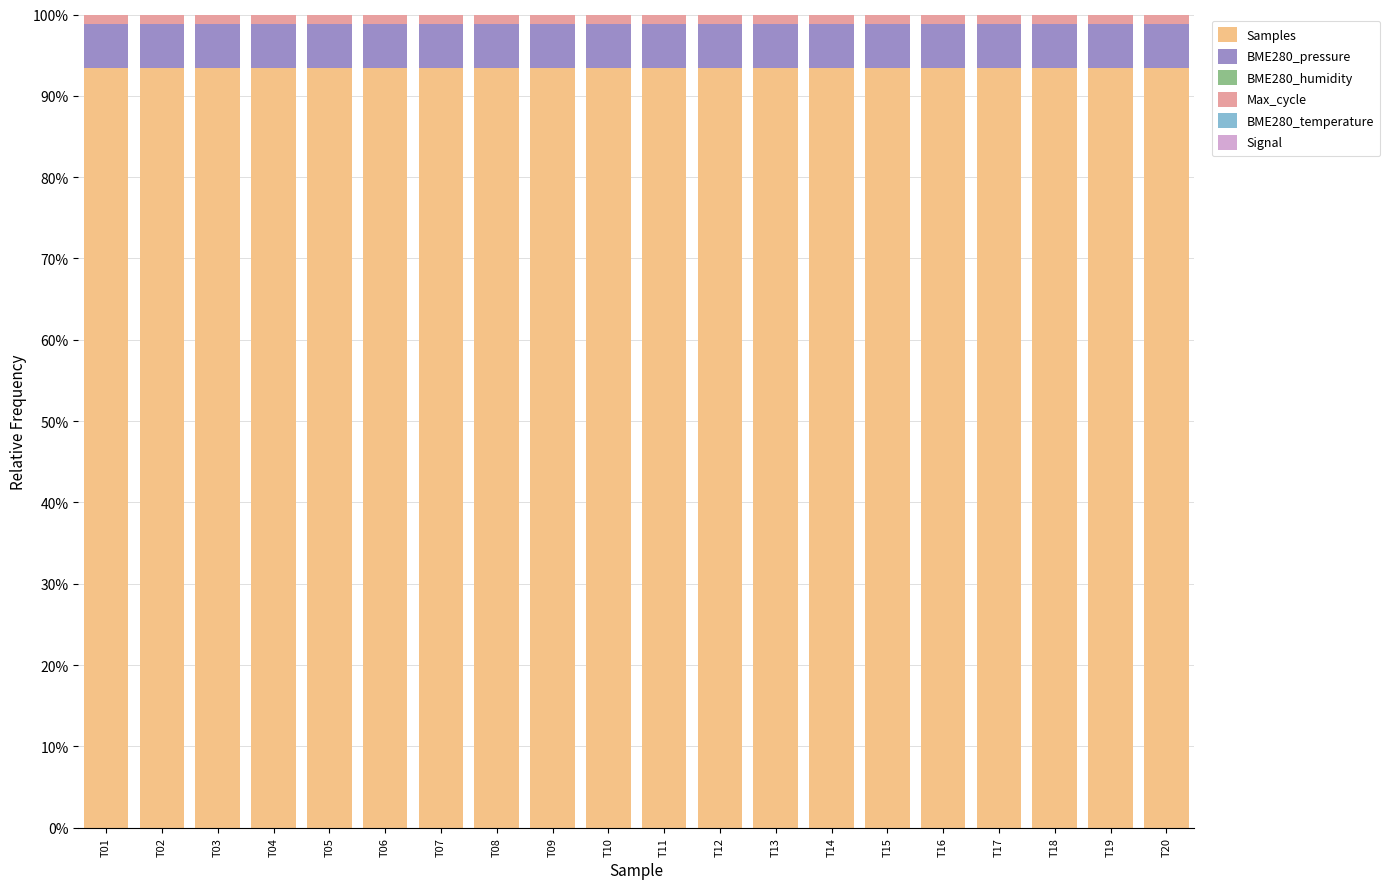

At T03, list the series in order from smallest to largest.

Signal, BME280_temperature, BME280_humidity, Max_cycle, BME280_pressure, Samples